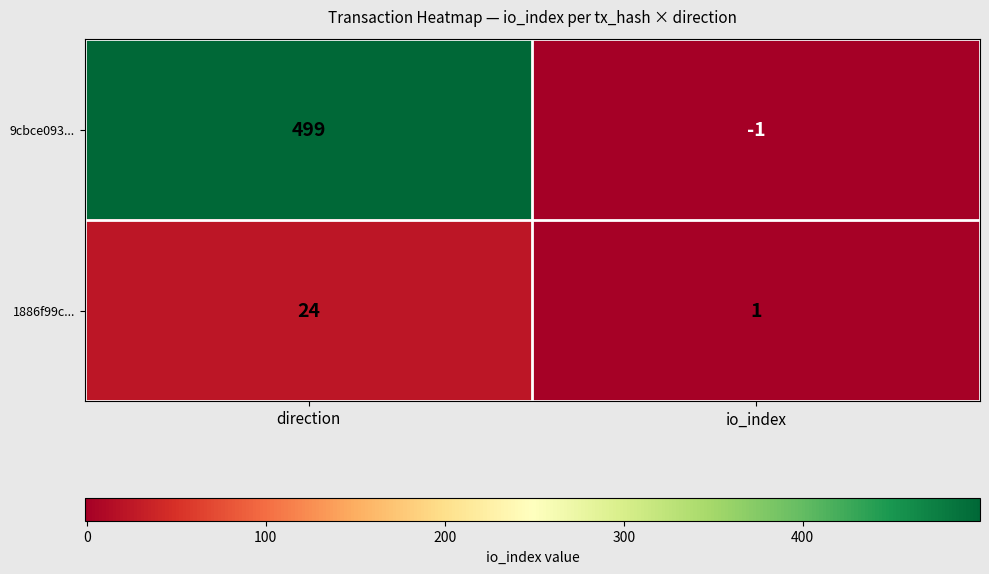

True or false: 1886f99c... has a value of 2 at io_index.

False